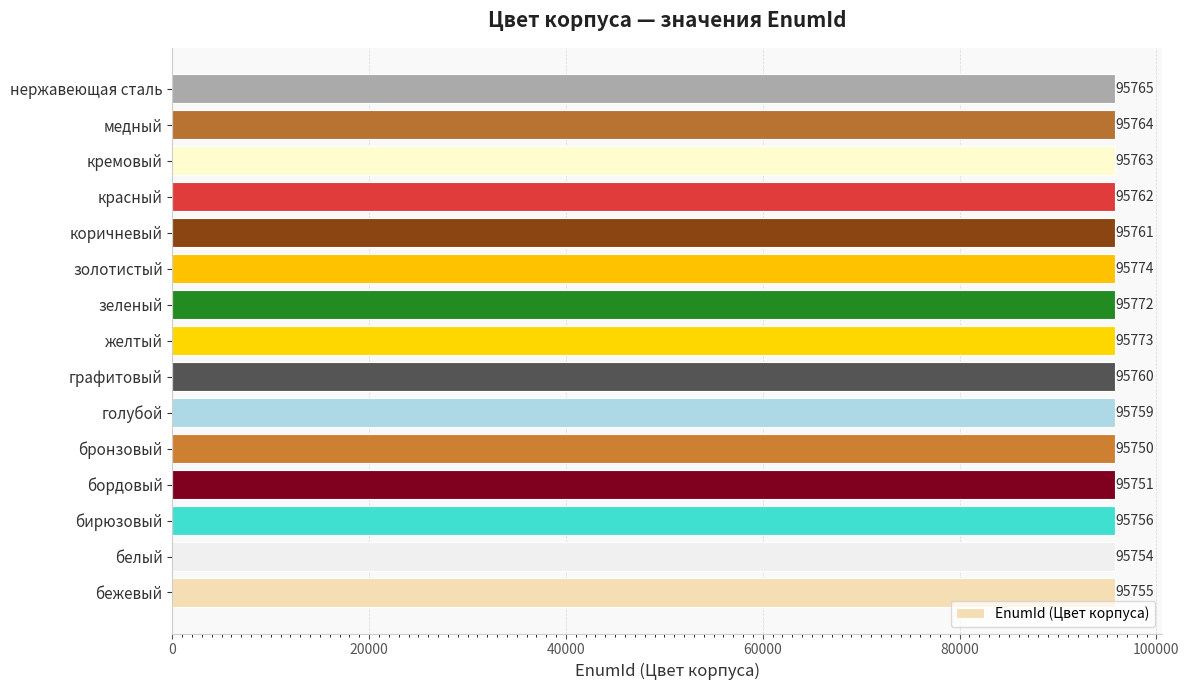

Which label corresponds to the largest value in the chart?

золотистый